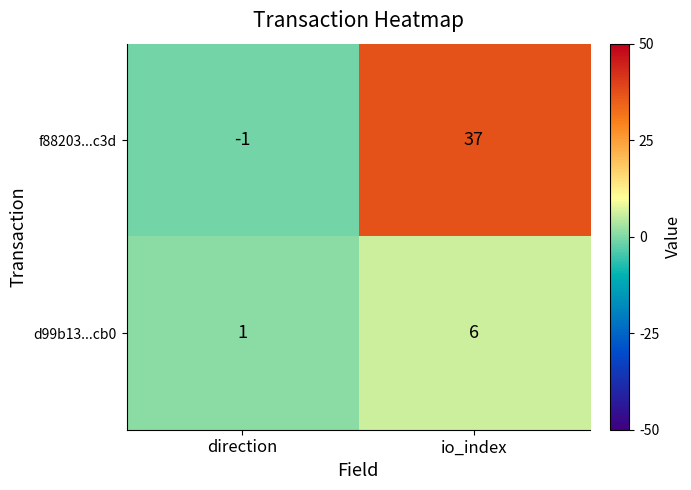

Count the number of categories in the chart.

2